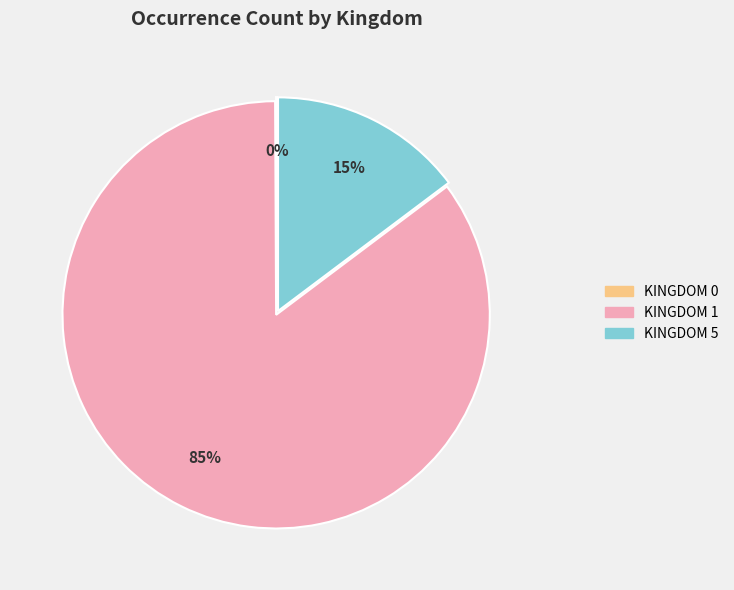

Which category has the biggest portion of the pie?

KINGDOM 1